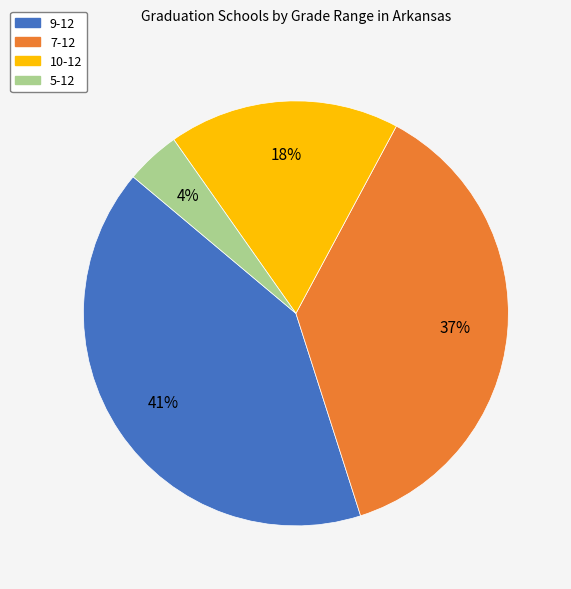

What is the ratio of the value at 5-12 to the value at 7-12?

0.1